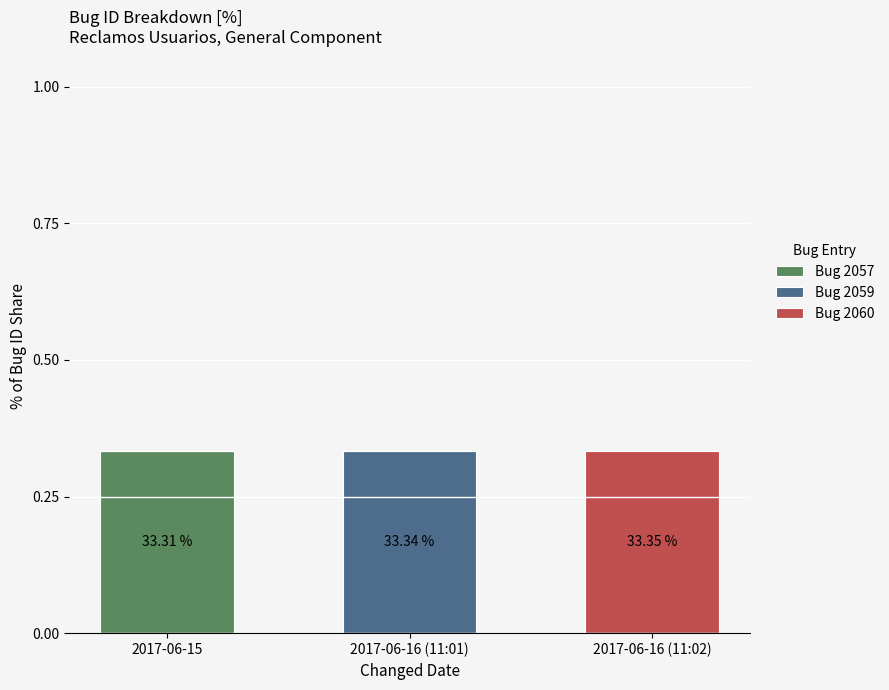

Does the chart contain stacked bars?

Yes